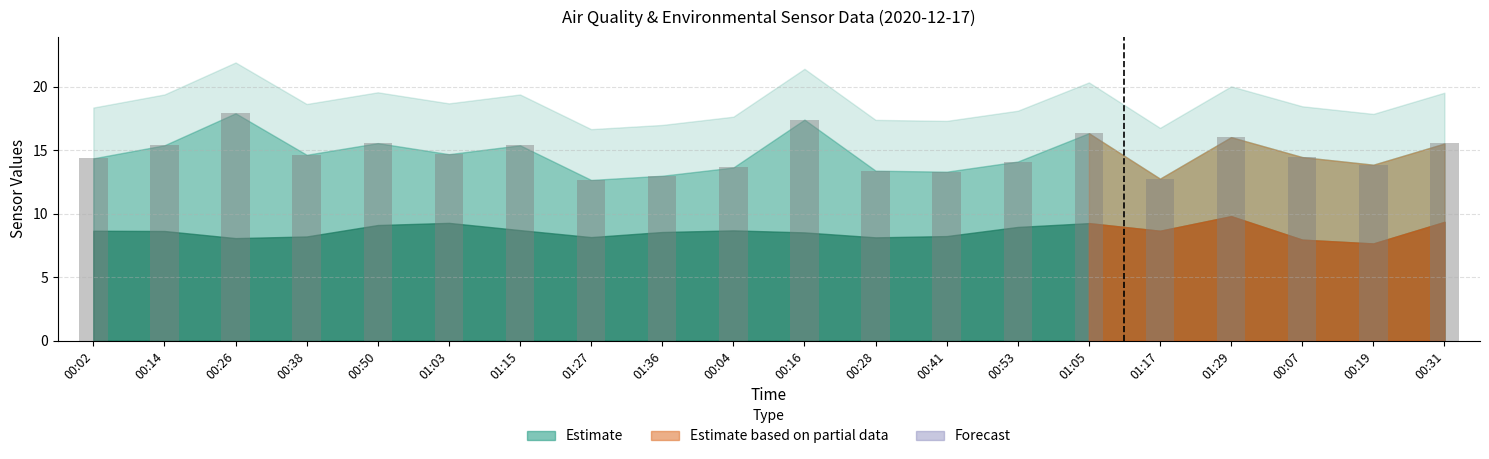

What is the label of the 19th bar from the left?

00:19